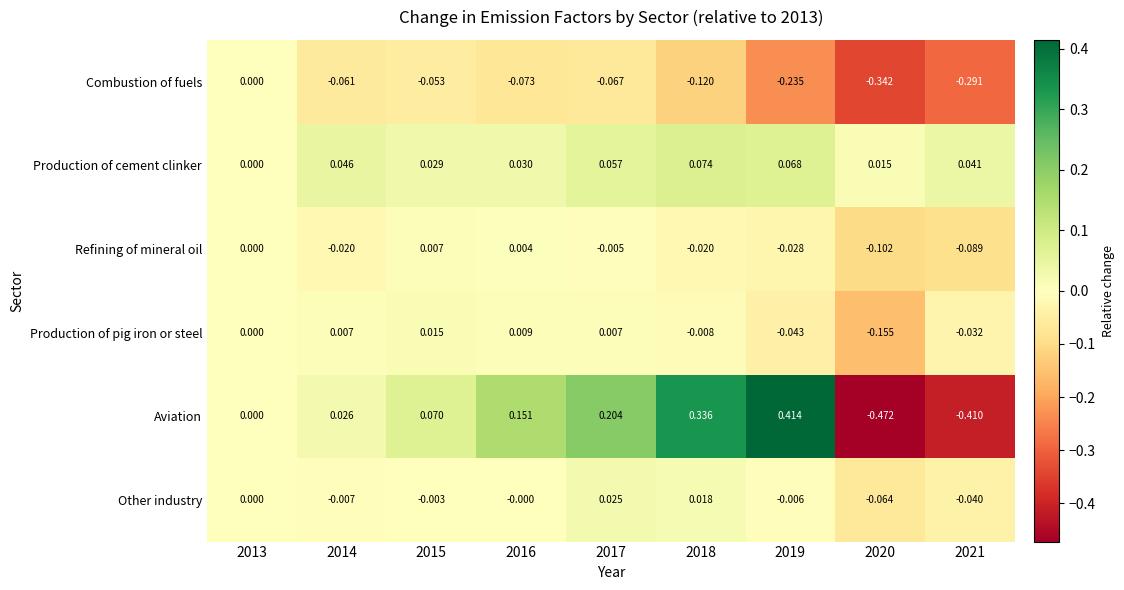

Rank the series at 2017 from lowest to highest value.

Combustion of fuels, Refining of mineral oil, Production of pig iron or steel, Other industry, Production of cement clinker, Aviation